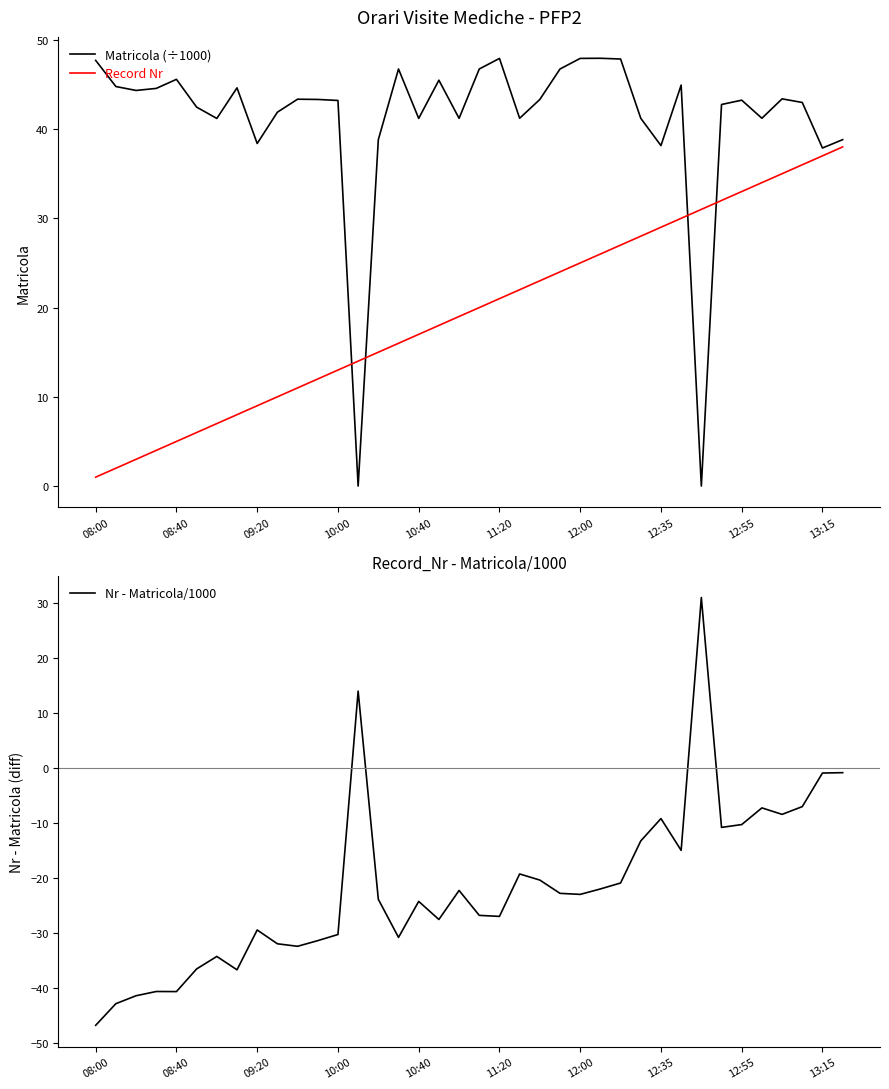

How many series are shown in this chart?

3